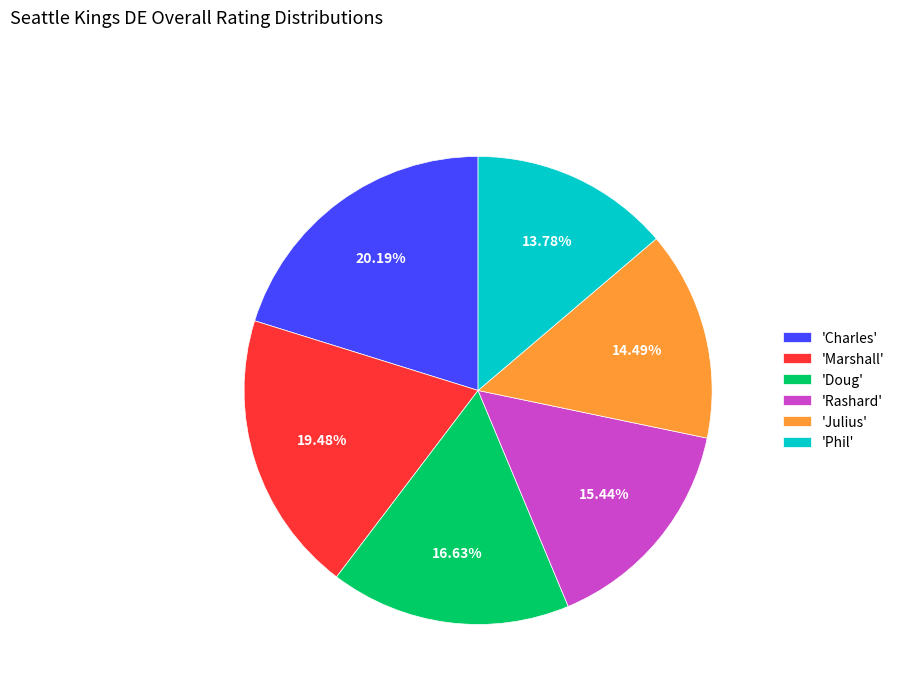

What is the ratio of the value at 'Doug' to the value at 'Marshall'?

0.9